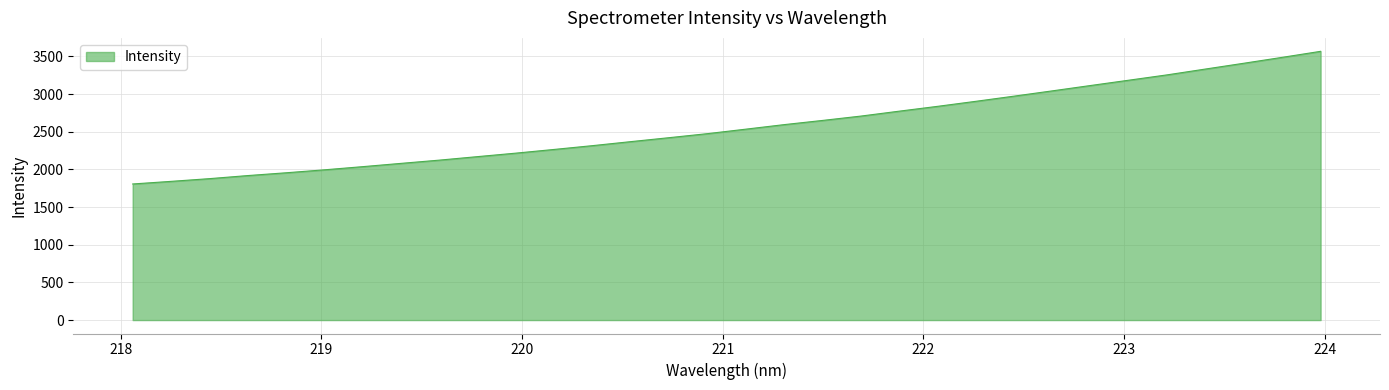

What is the maximum value shown in the chart?

3568.6